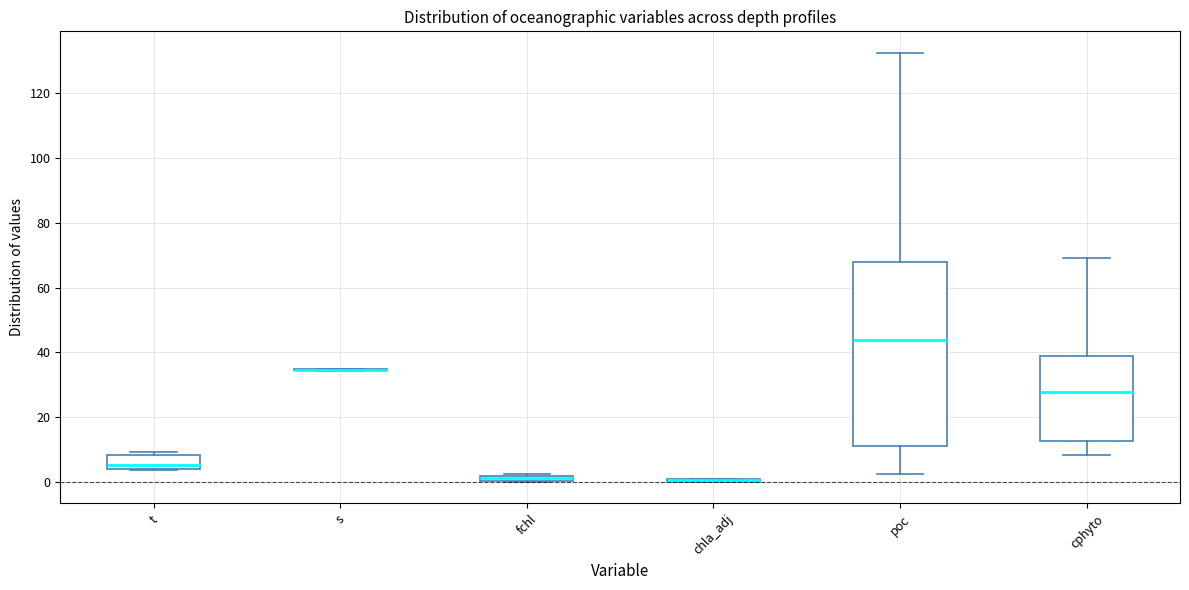

Which box is the tallest, from its lower edge to its upper edge?

poc